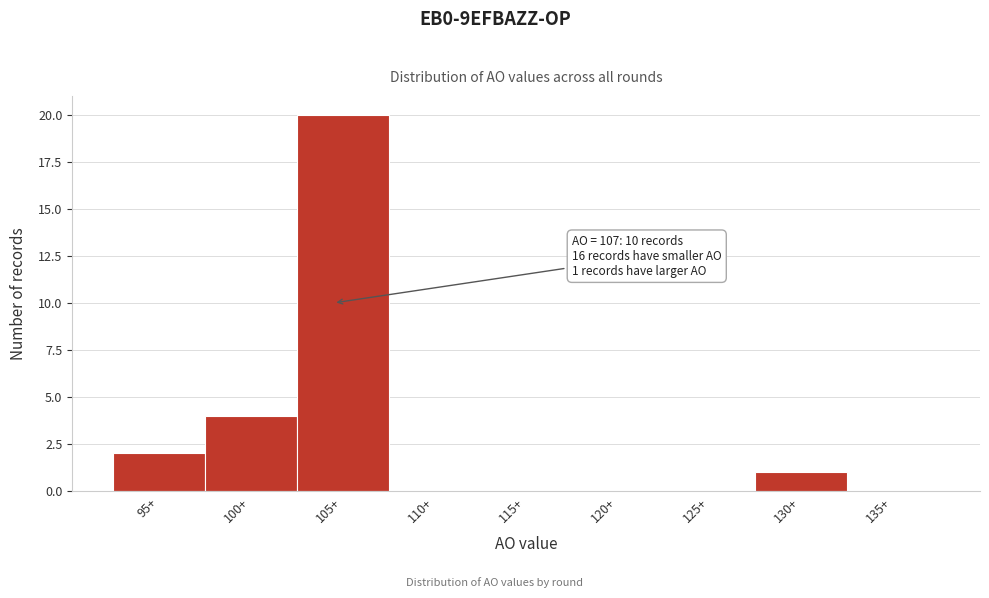

Reading left to right, list all the values displayed in this chart.

95+=2	100+=4	105+=20	110+=0	115+=0	120+=0	125+=0	130+=1	135+=0